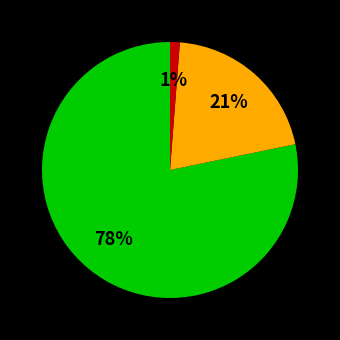

Is there a majority slice in this chart?

Yes